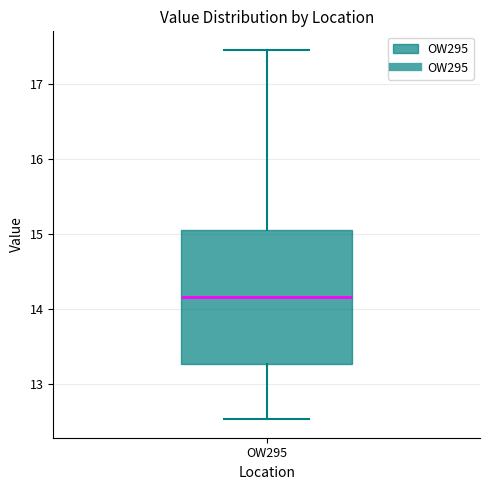

Transcribe this box plot: give where the median line is, the range the box spans, and where the two whiskers end, as read against the y-axis. The values are not printed on the chart, so give them approximately, as read against the axis.

median 14.2, box 13.3 to 15.1, whiskers 12.5 to 17.5